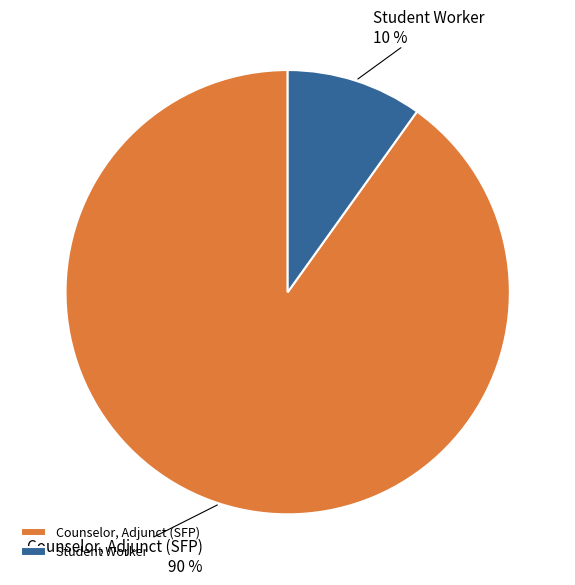

How many segments does this pie chart have?

2